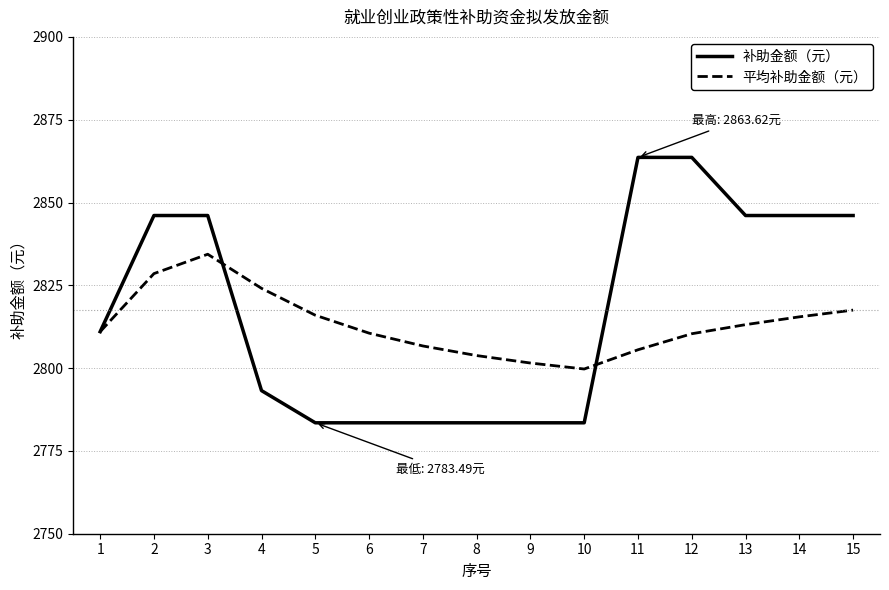

What is the total value across all series at 6?

5594.0